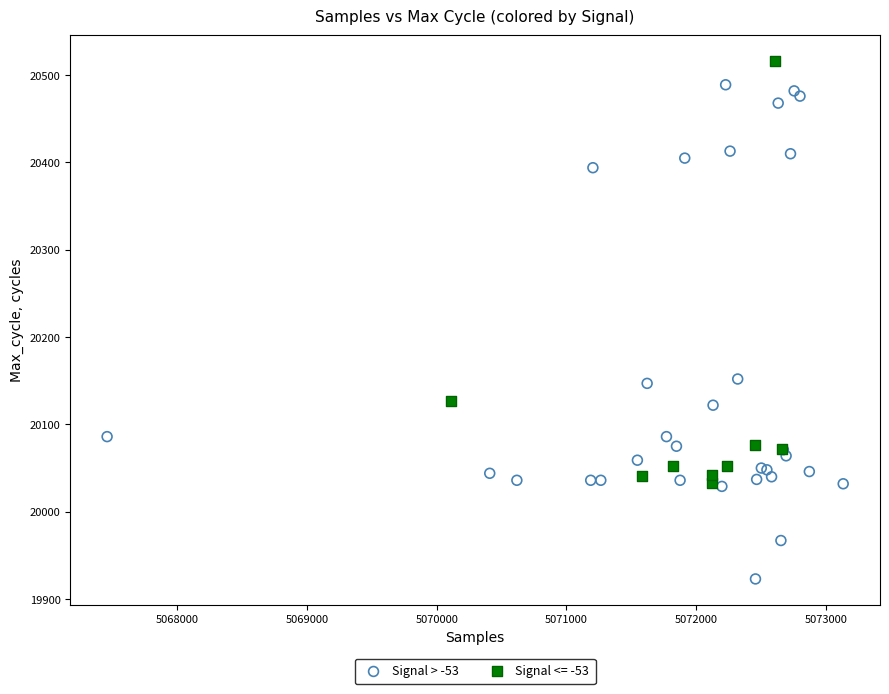

Which series contains the lowest Y value?

Signal > -53